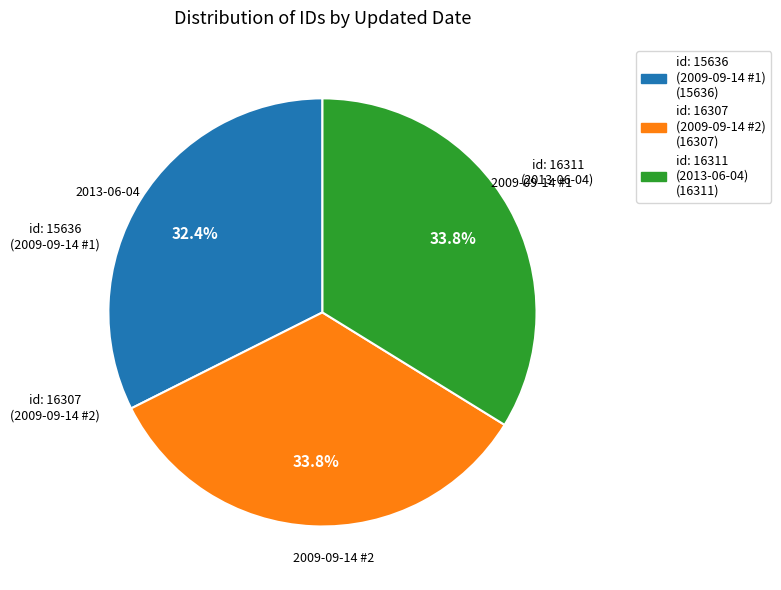

Is there any slice that represents more than half of the pie?

No